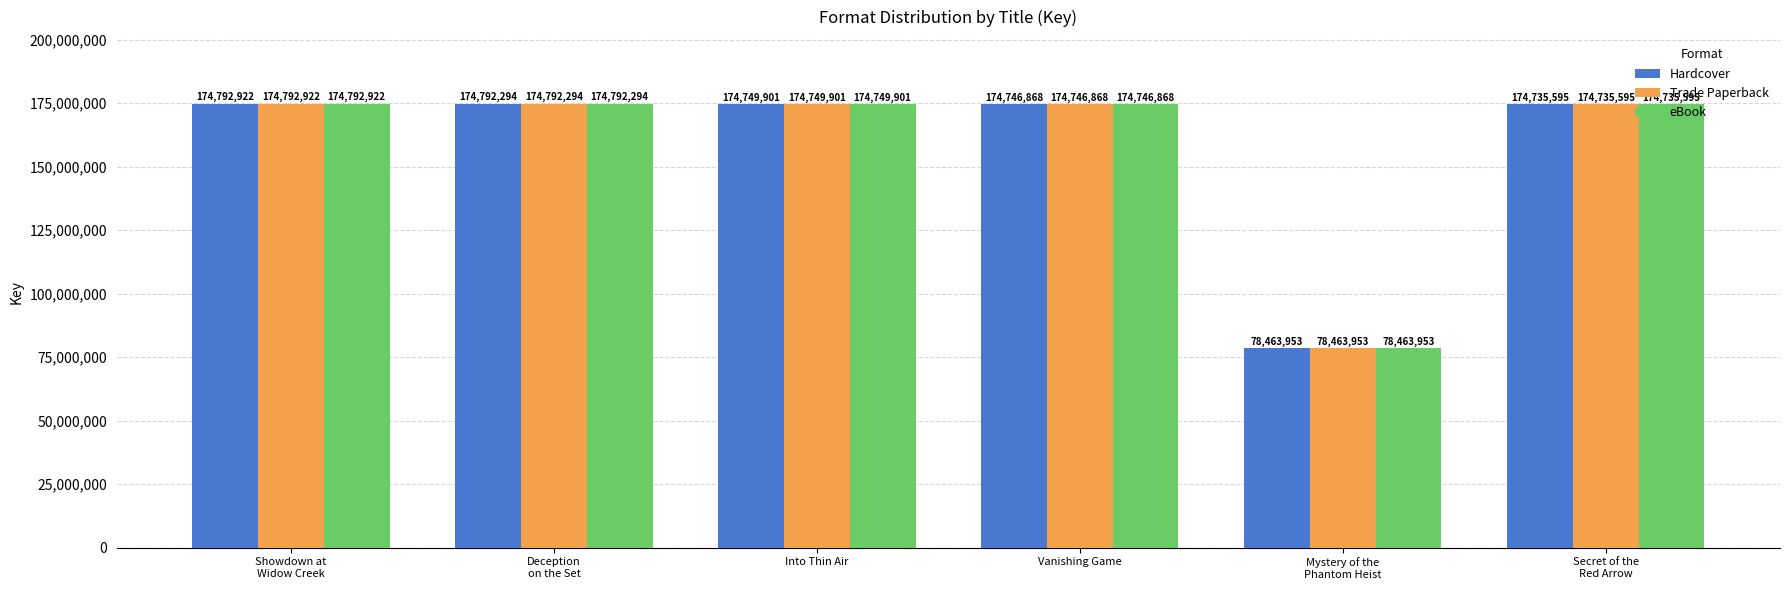

True or false: eBook has a value of 174749901 at Into Thin Air.

True